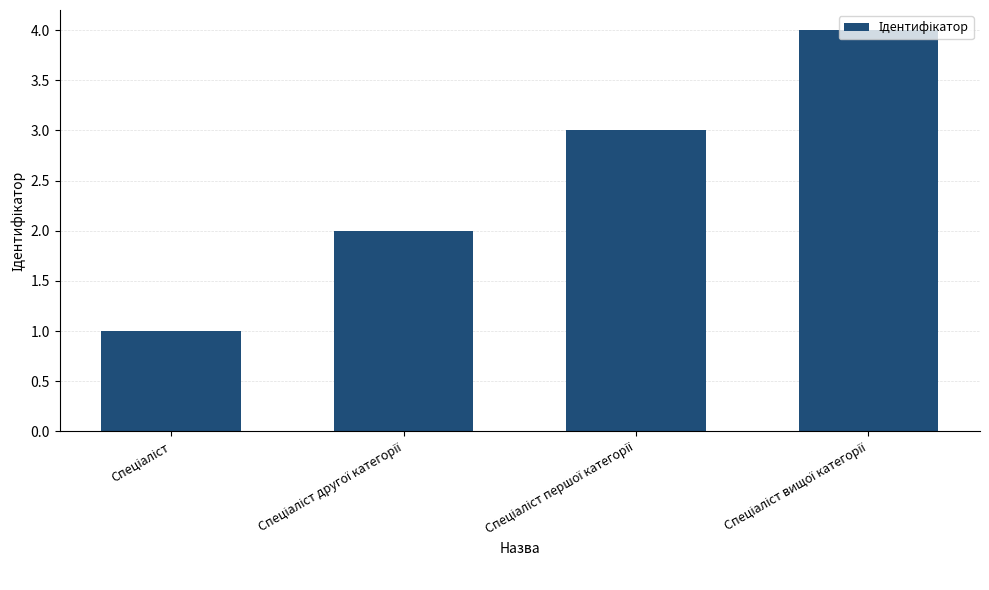

What is the difference between the maximum and minimum values?

3